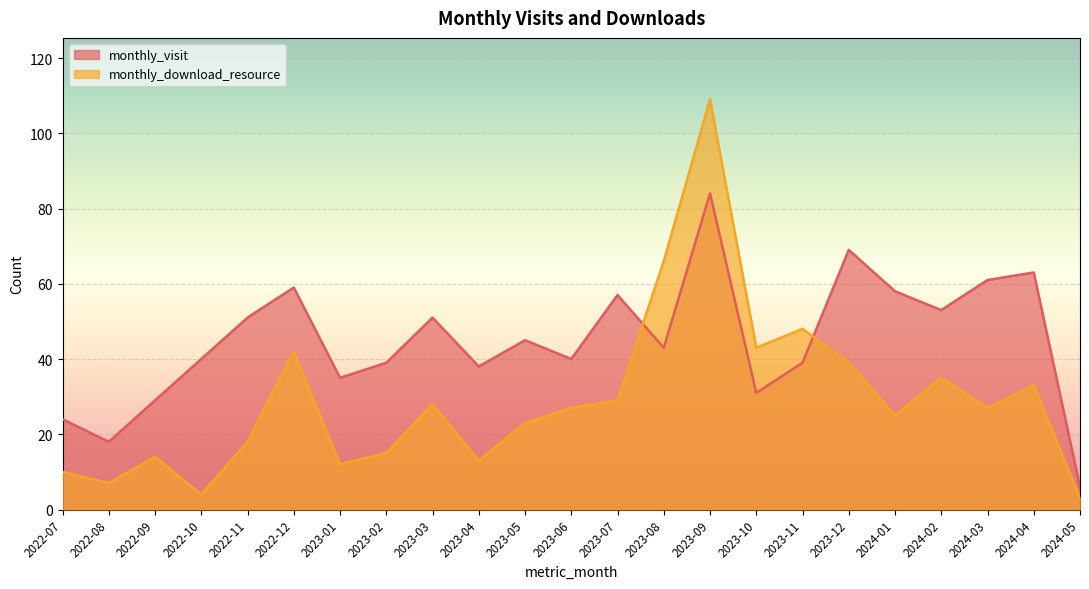

What is the smallest value displayed?

3